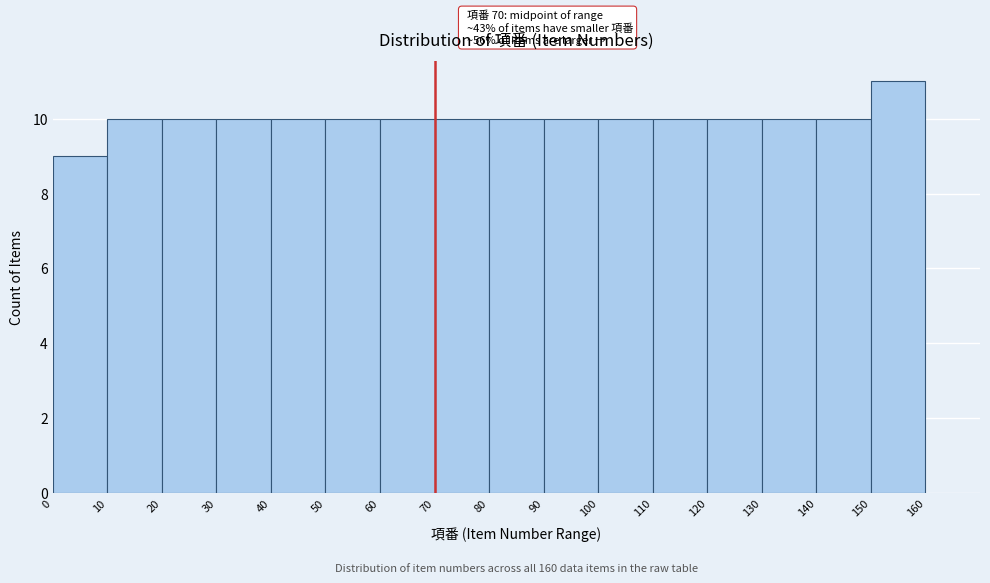

Which range on the x-axis has the tallest bar?

150 to 160